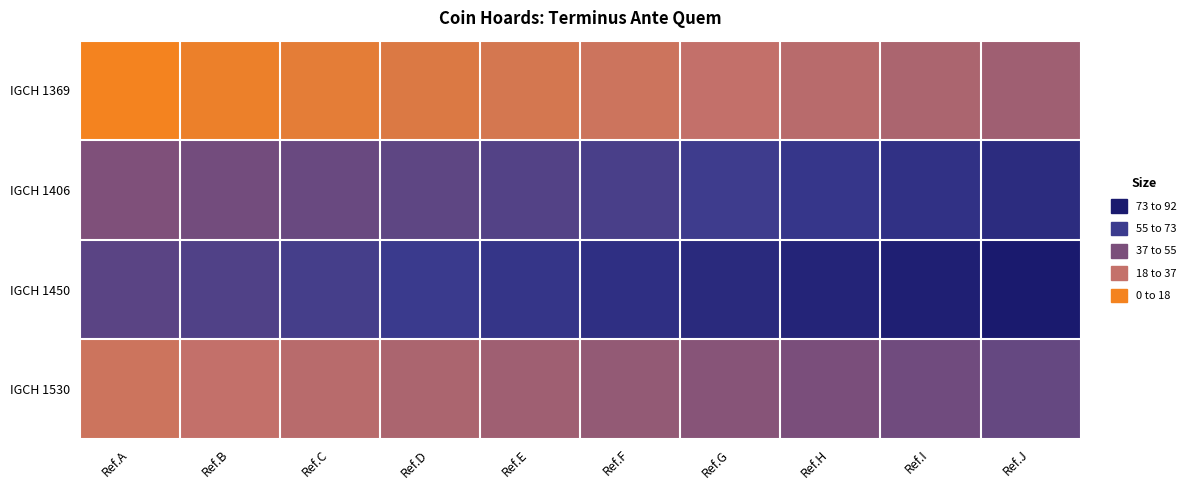

What is the difference between the highest and lowest values at Ref.D?

45